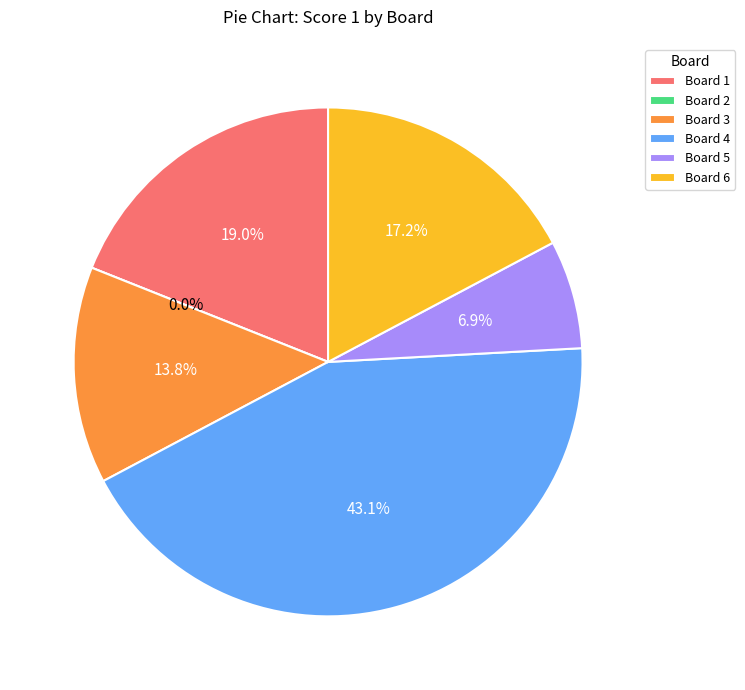

To the nearest percent, what portion does 4 represent?

43%